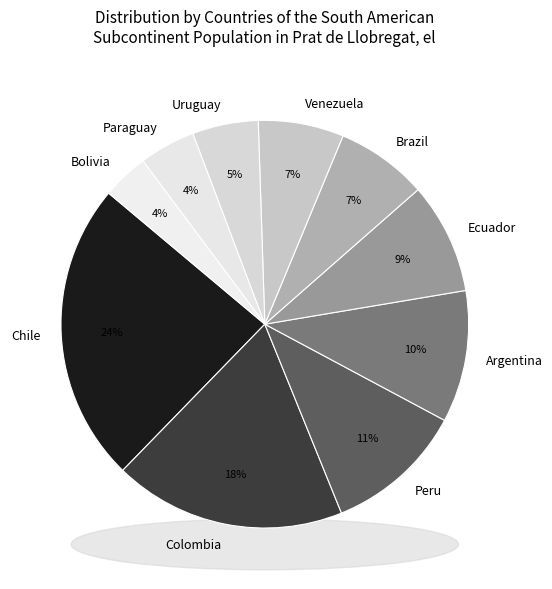

What is the smallest slice in the pie chart?

Bolivia